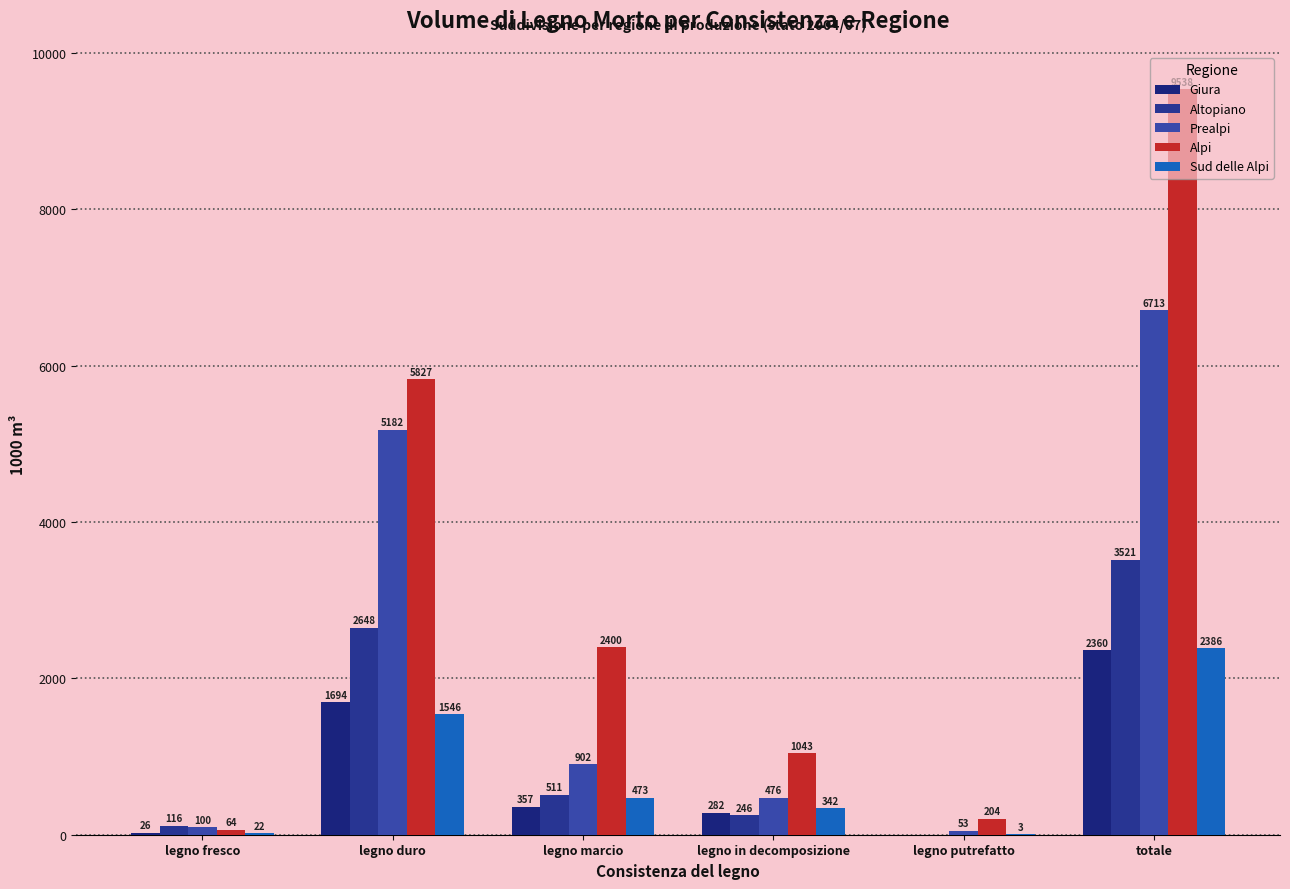

What is the sum of all Sud delle Alpi values?

4772